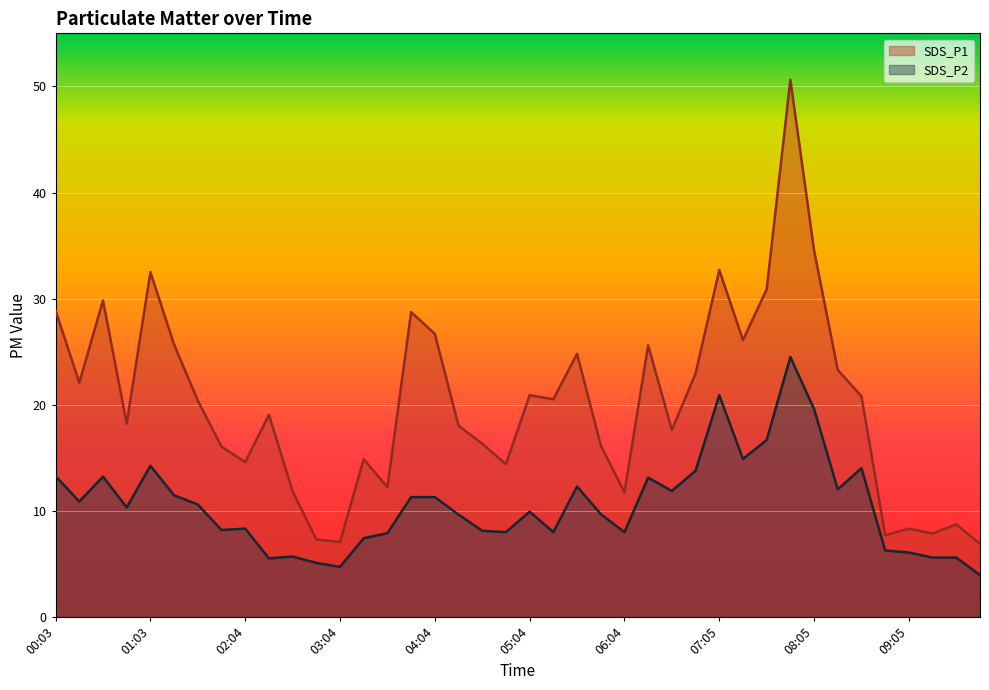

List the series in order of their peak value, highest first.

SDS_P1, SDS_P2